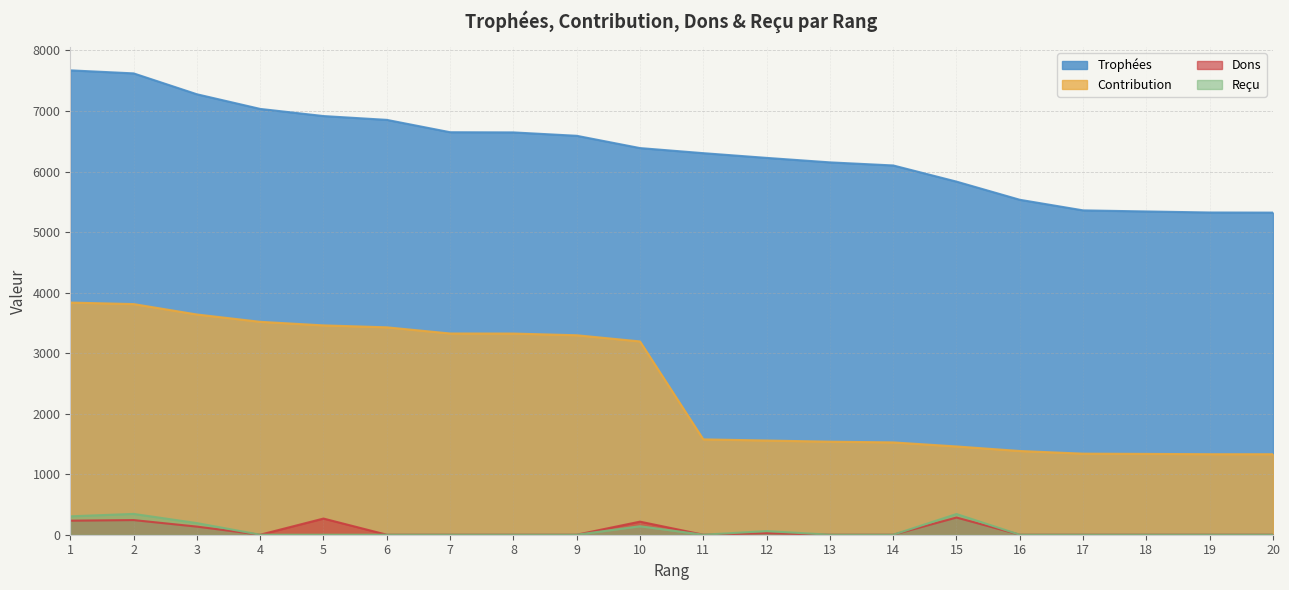

Reading left to right, list all the values displayed in this chart.

Trophées: 7671	7621	7276	7034	6916	6853	6649	6646	6590	6387	6303	6225	6151	6100	5833	5533	5358	5340	5323	5321
Contribution: 3835	3810	3638	3517	3458	3426	3324	3323	3295	3193	1575	1556	1537	1525	1458	1383	1339	1335	1330	1330
Dons: 232	242	134	0	267	0	0	0	0	216	0	26	0	0	284	0	0	0	0	0
Reçu: 304	344	192	0	0	0	0	0	0	140	0	60	0	0	342	0	0	0	0	0